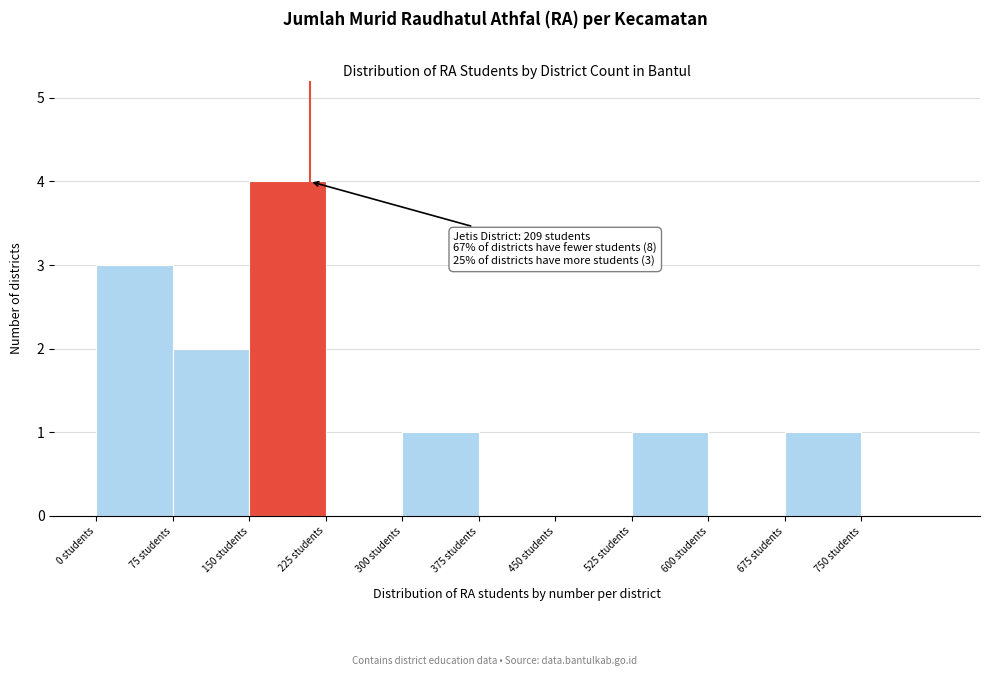

Over which range of the x-axis is the bar tallest?

150 to 225